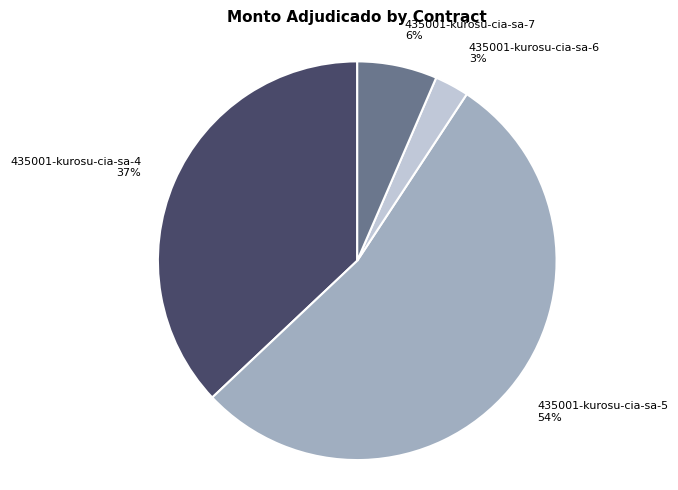

Is it true that 435001-kurosu-cia-sa-6 is 3% of the pie?

True